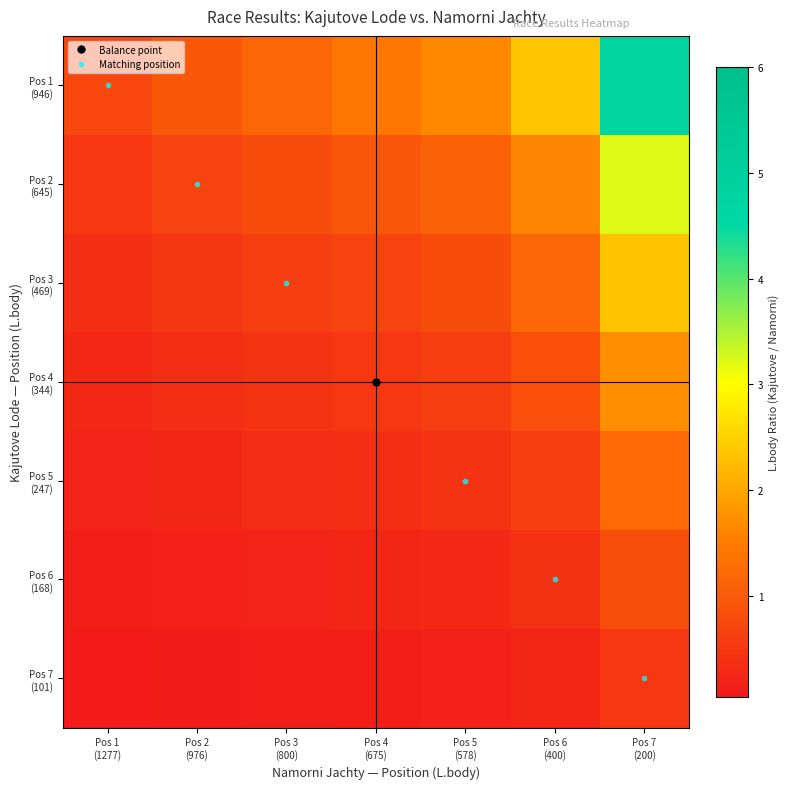

Which has a higher value, Pos 1
(1277) or Pos 2
(976)?

Pos 2
(976)